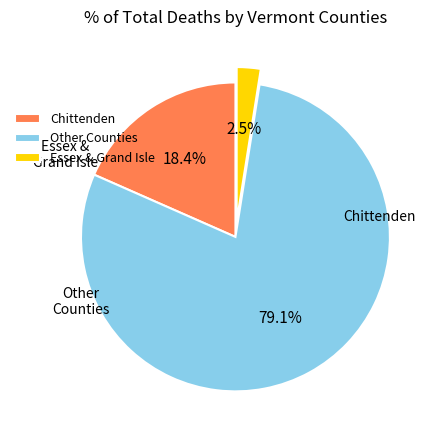

Combined, do Chittenden and Other Counties account for over 50%?

Yes